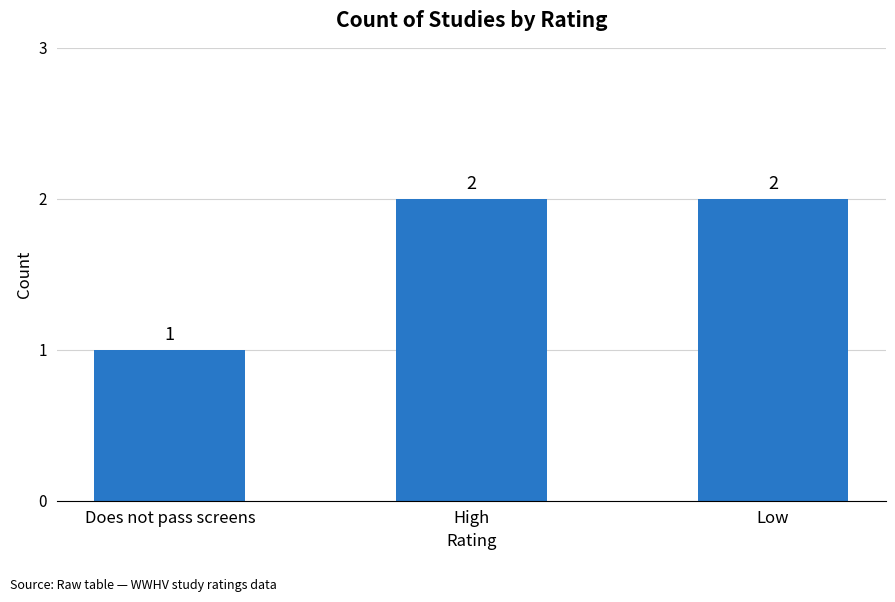

What is the ratio of the value at Does not pass screens to the value at High?

0.5